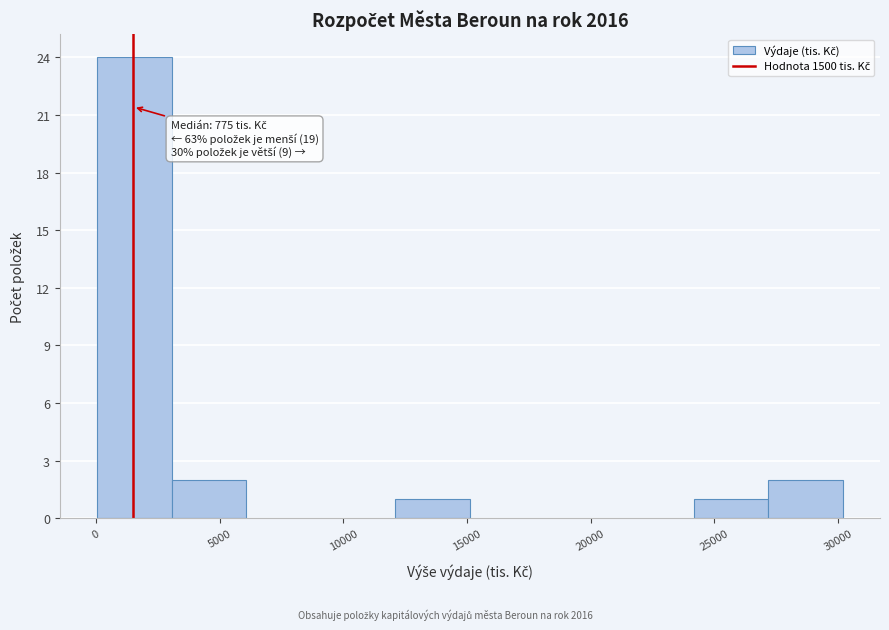

Over which range of the x-axis is the bar tallest?

0 to 3000